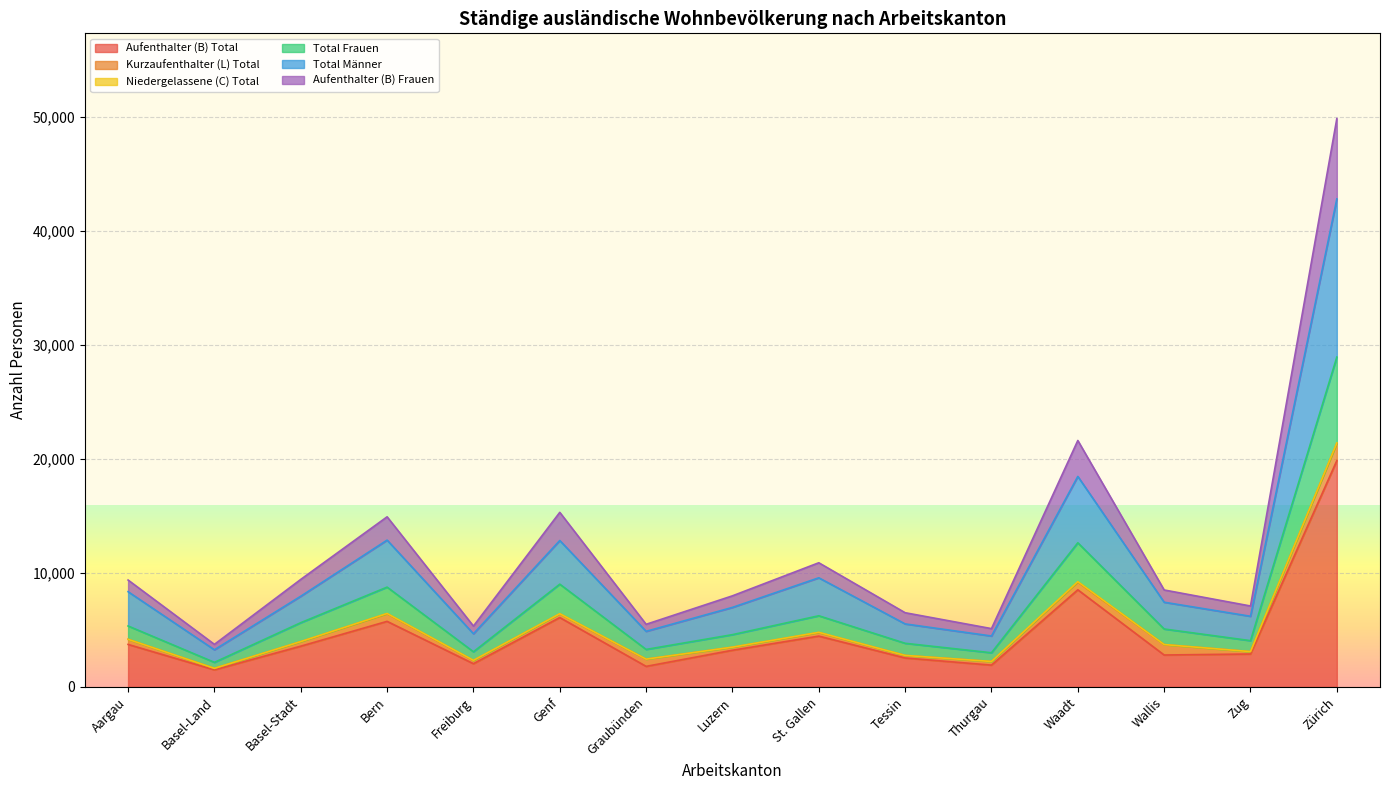

Rank the categories by Aufenthalter (B) Frauen value from lowest to highest.

Basel-Land, Thurgau, Freiburg, Graubünden, Tessin, Zug, Luzern, Wallis, Aargau, Basel-Stadt, St. Gallen, Bern, Genf, Waadt, Zürich